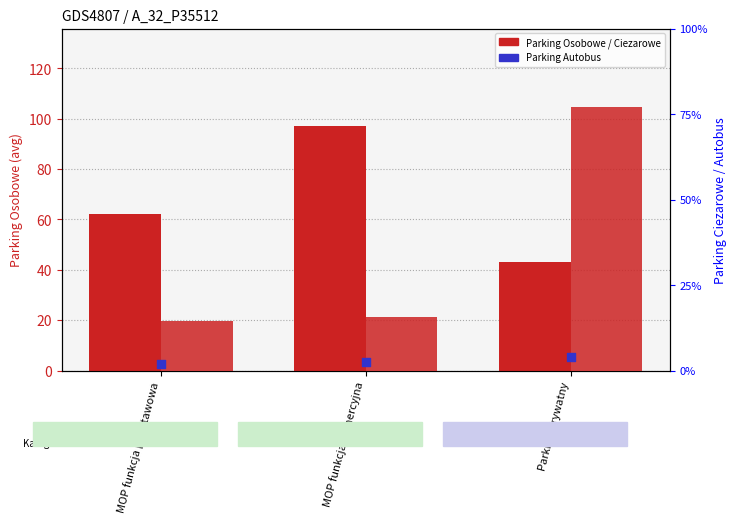

Which series reaches the minimum Y coordinate?

Parking Autobus